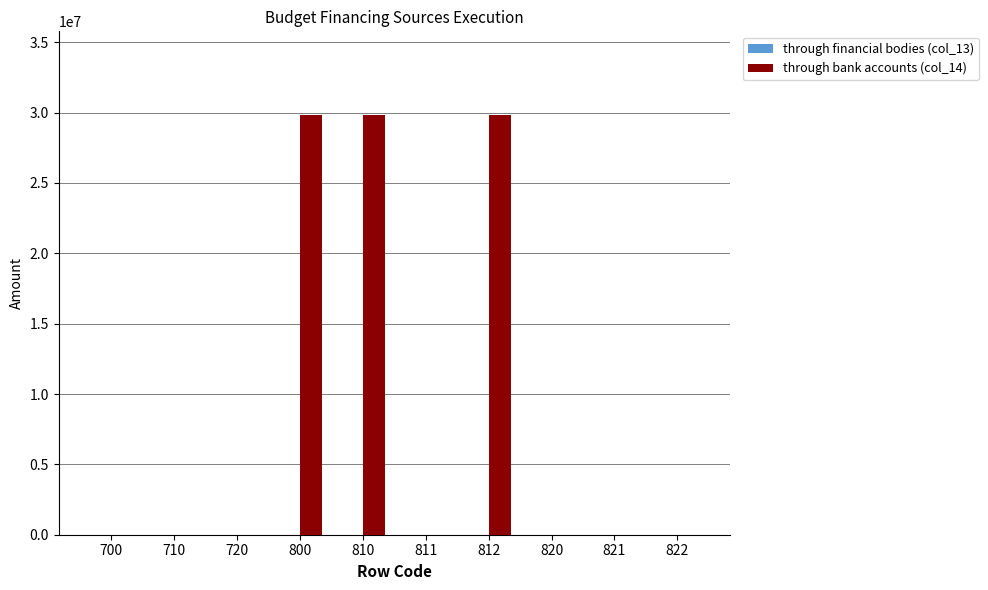

What is the change in value from 710 to 812?

+29810964.2